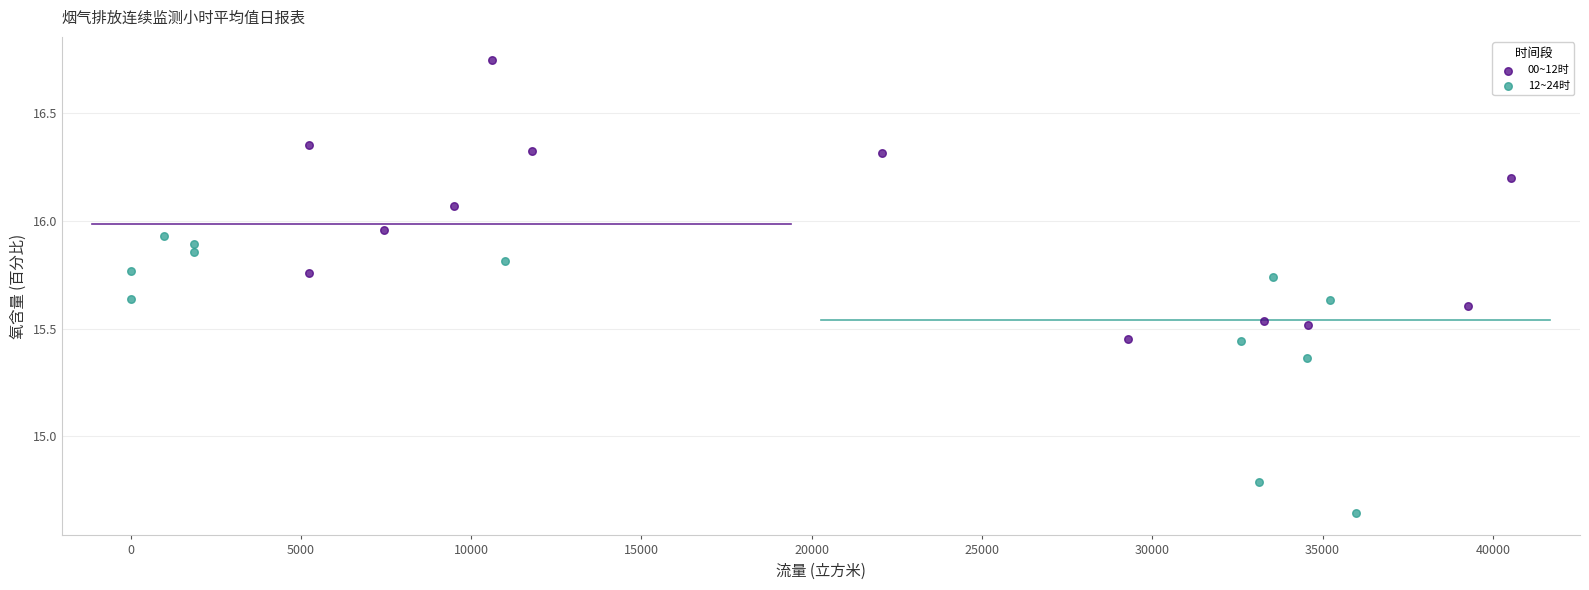

Which series contains the highest Y value?

00~12时